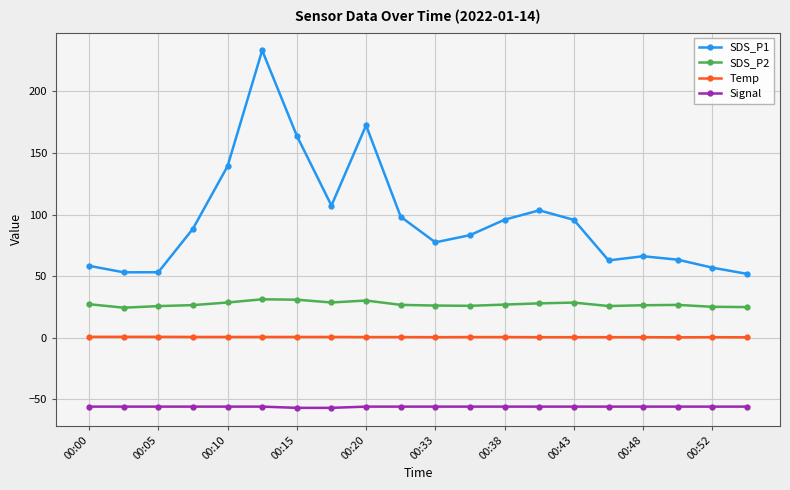

What is the value of the Temp point at the 9th from the left?

0.5